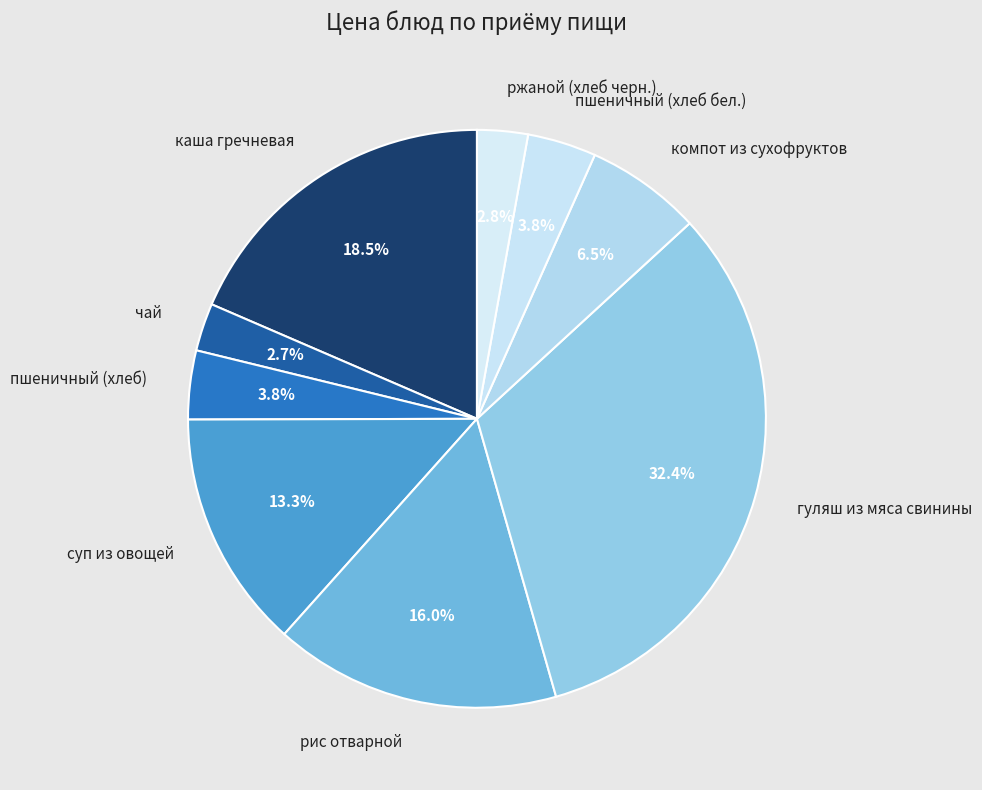

Which has a higher value, ржаной (хлеб черн.) or гуляш из мяса свинины?

гуляш из мяса свинины